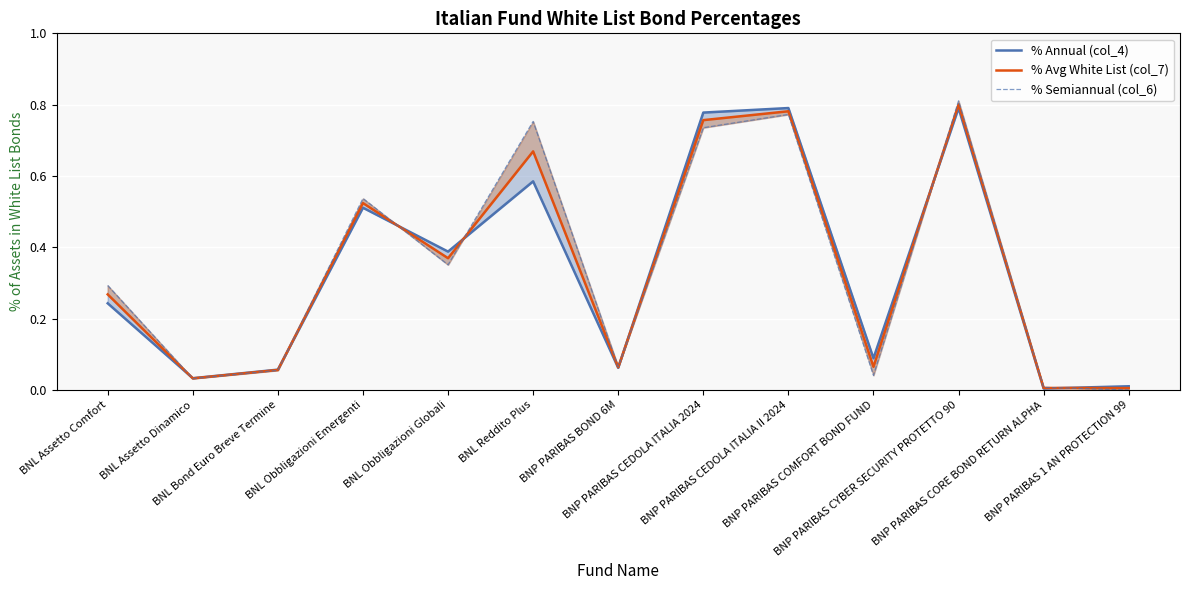

The % Annual (col_4) series shows 0.1 at BNP PARIBAS BOND 6M. True or false?

True